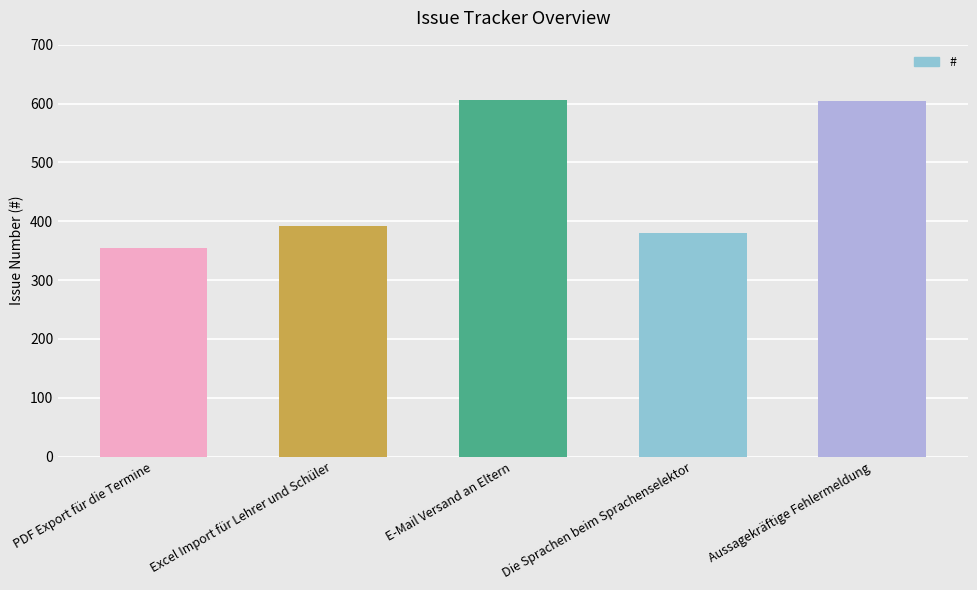

What is the value of the 2nd bar from the left?

392